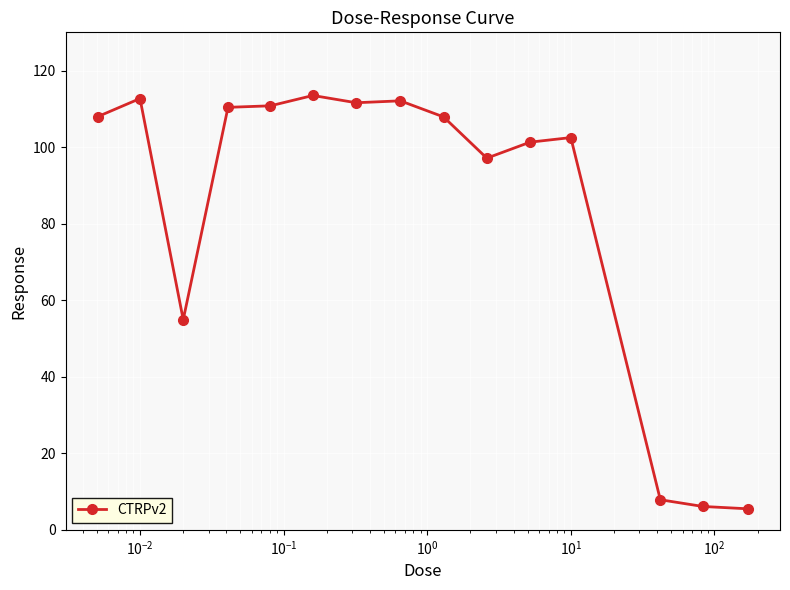

What is the minimum value shown in the chart?

5.5